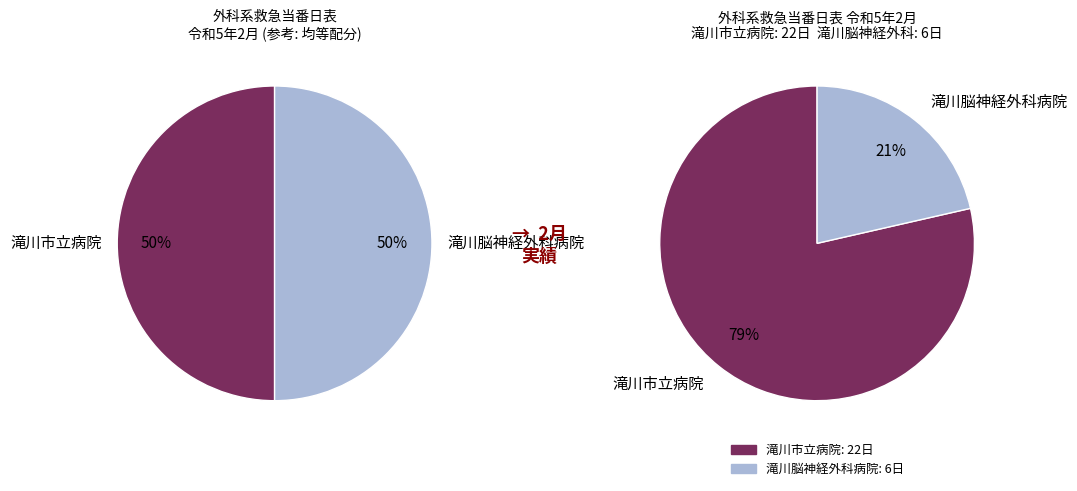

What is the largest slice in the pie chart?

滝川市立病院